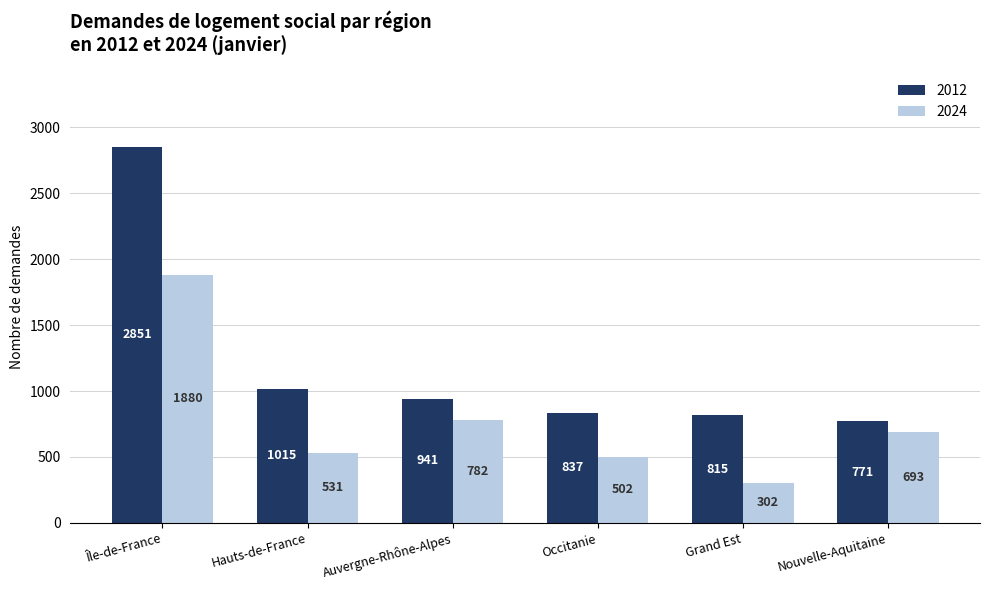

The value of 2024 at Grand Est is 61. True or false?

False